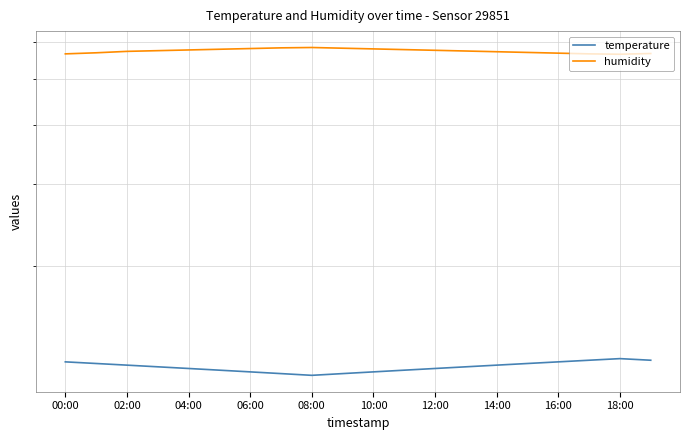

At how many categories does at least one series exceed 27?

20